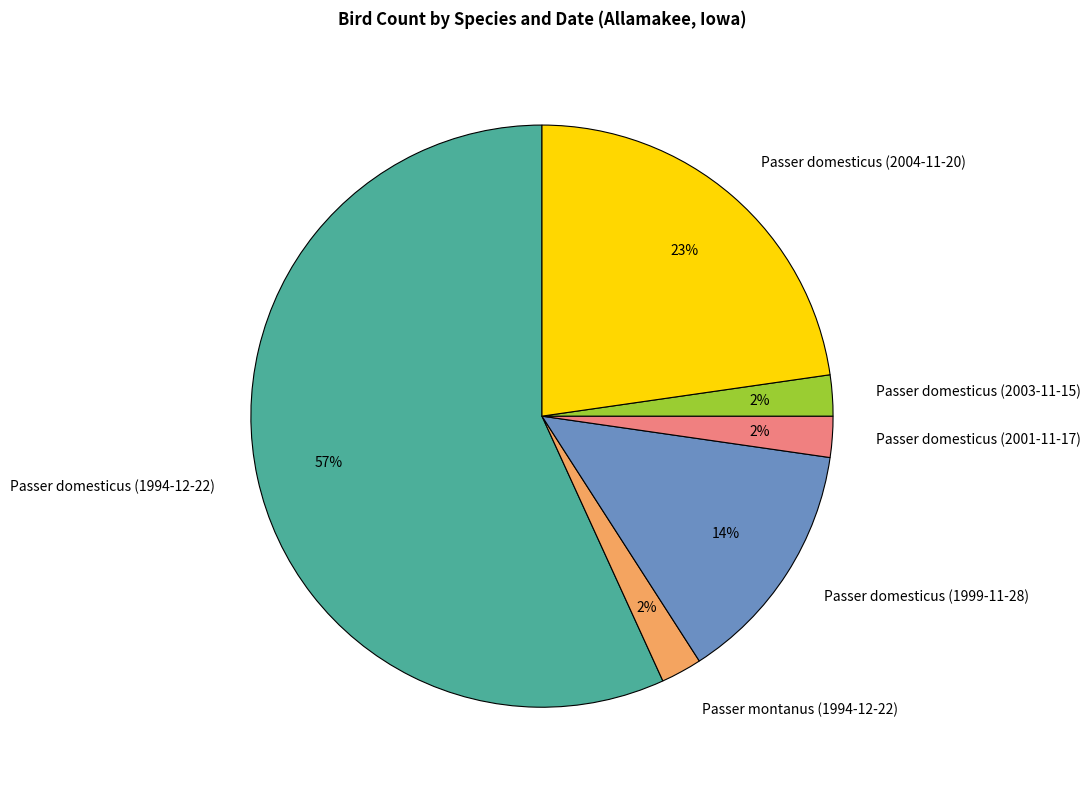

What is the ratio of the value at Passer domesticus (2003-11-15) to the value at Passer domesticus (2004-11-20)?

0.1